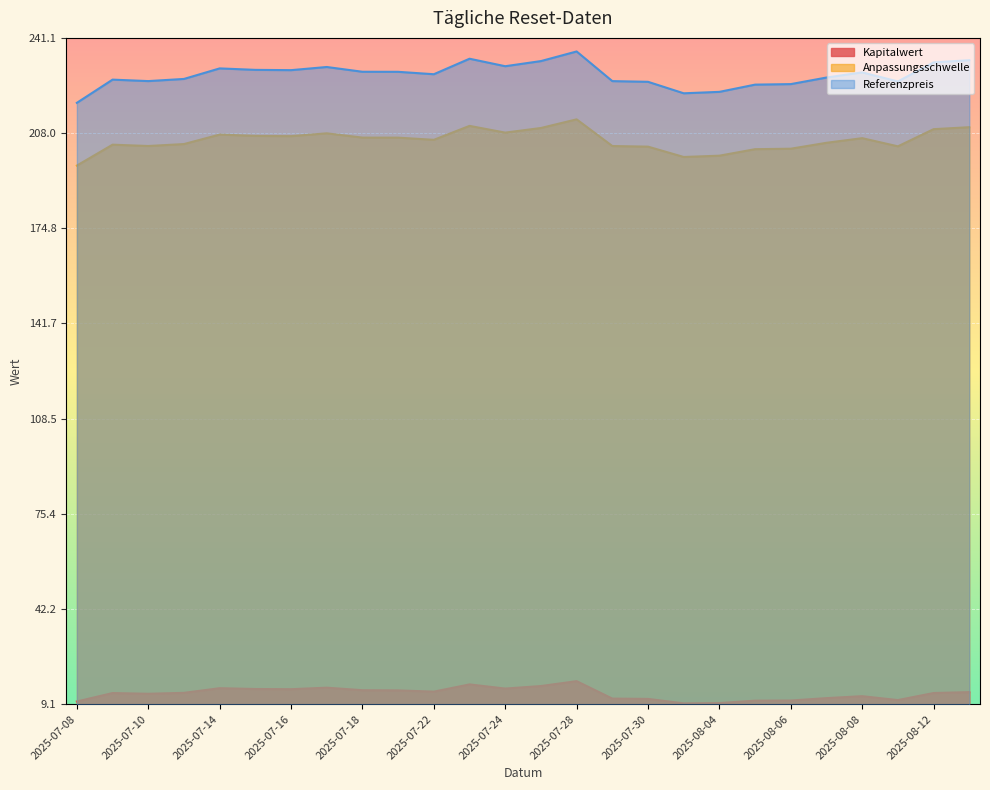

At which label does Anpassungsschwelle first exceed 206?

2025-07-14